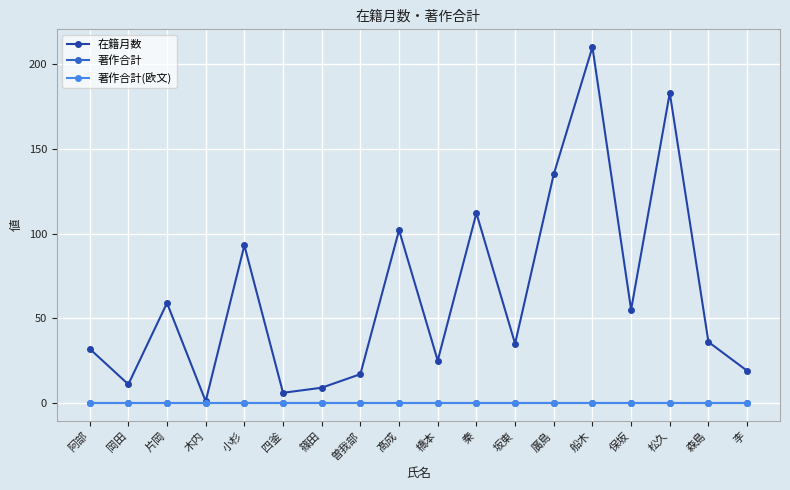

At how many categories does at least one series exceed 137?

2